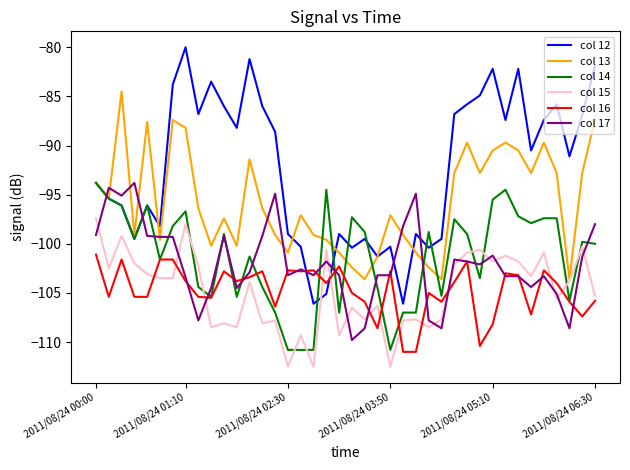

Which series has the largest range (max minus min)?

col 12